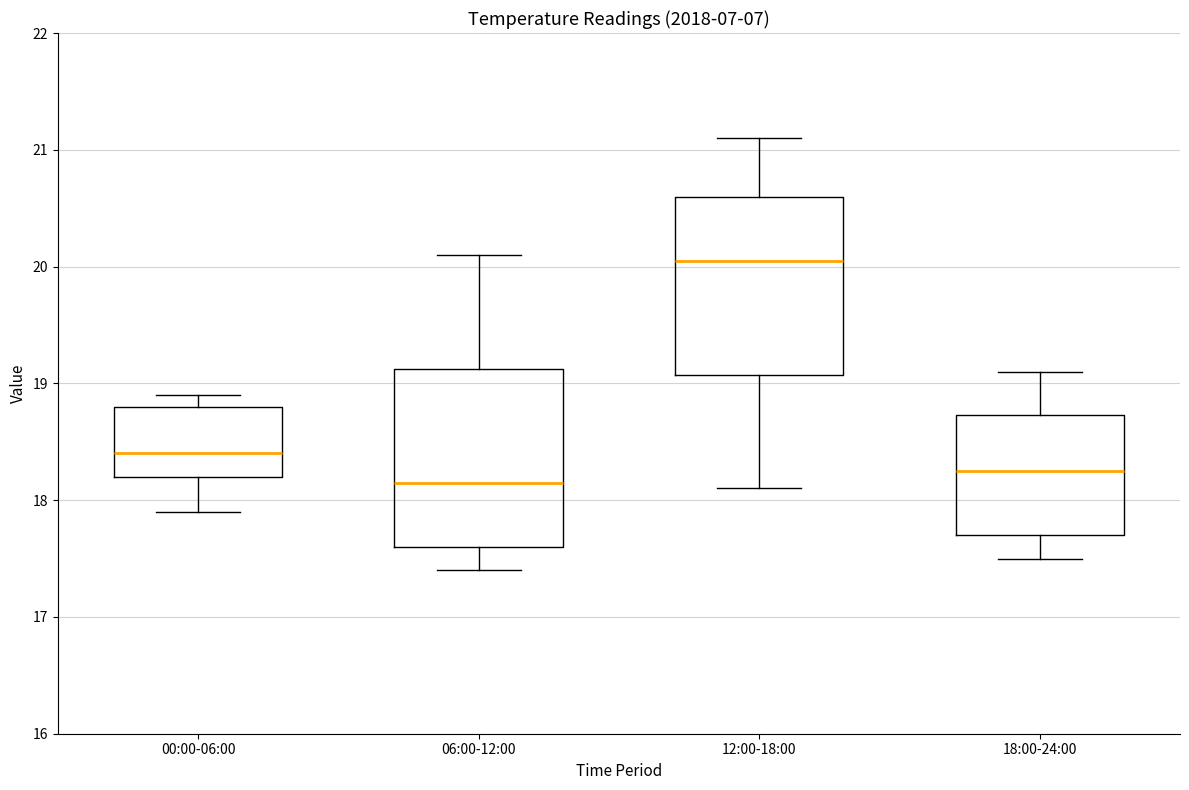

Reading left to right, read every box against the y-axis: the position of its median line, the range the box covers, and the ends of its whiskers. The values are not printed on the chart, so give them approximately, as read against the axis.

00:00-06:00: median 18.4, box 18.2 to 18.8, whiskers 17.9 to 18.9
06:00-12:00: median 18.2, box 17.6 to 19.1, whiskers 17.4 to 20.1
12:00-18:00: median 20.1, box 19.1 to 20.6, whiskers 18.1 to 21.1
18:00-24:00: median 18.3, box 17.7 to 18.7, whiskers 17.5 to 19.1